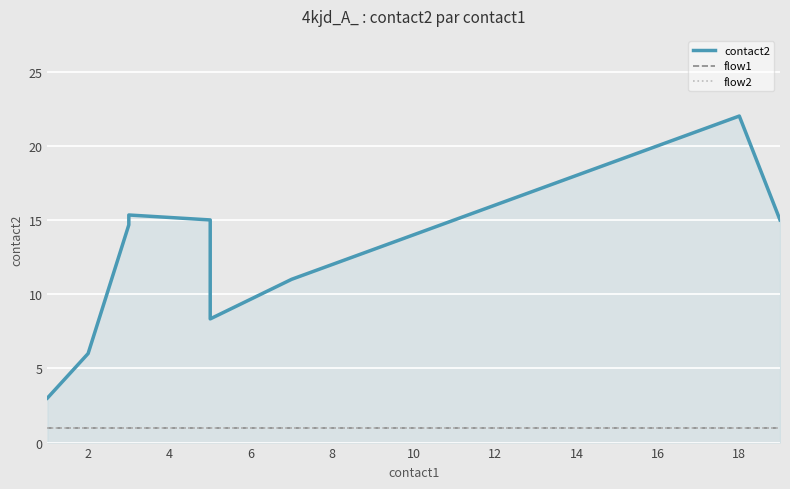

True or false: contact2 and flow2 cross at least once.

False